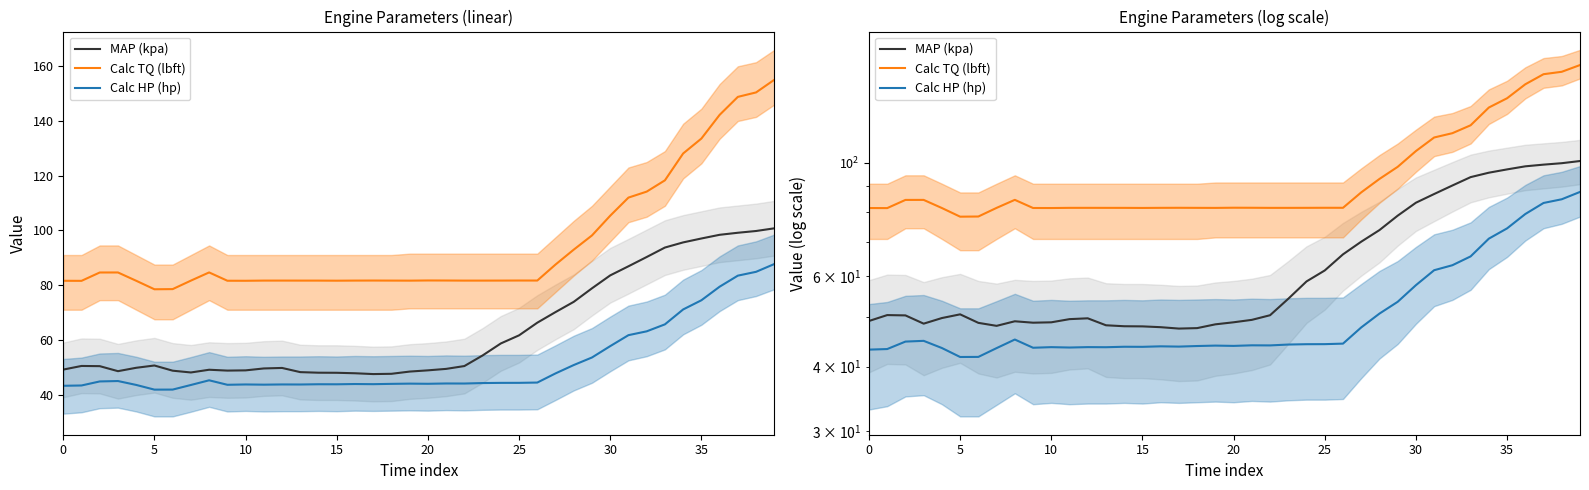

What is the total value across all series at 9?

173.9